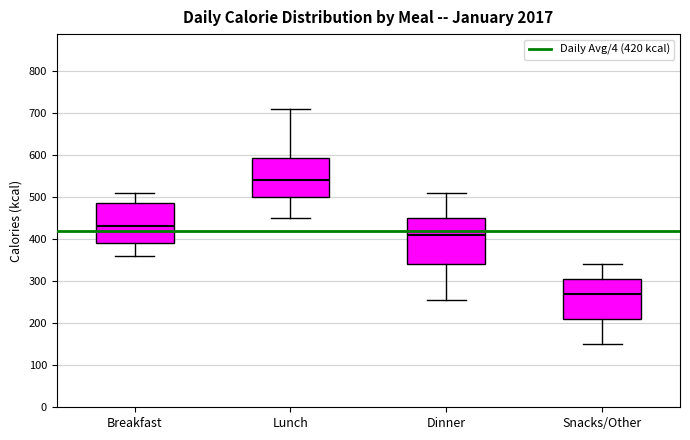

Reading left to right, transcribe this box plot: for each box, give where its median line is, the range the box spans, and where its two whiskers end, as read against the y-axis. The values are not printed on the chart, so give them approximately, as read against the axis.

Breakfast: median 430, box 390 to 490, whiskers 360 to 510
Lunch: median 540, box 500 to 590, whiskers 450 to 710
Dinner: median 410, box 340 to 450, whiskers 260 to 510
Snacks/Other: median 270, box 210 to 310, whiskers 150 to 340